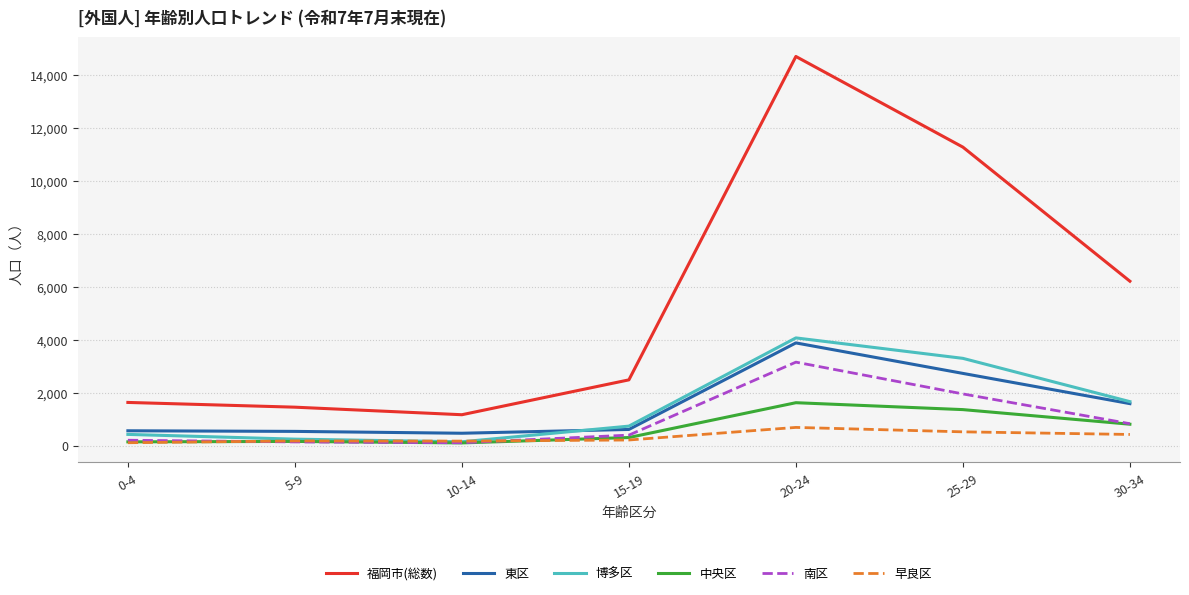

What is the maximum value for 福岡市(総数)?

14692